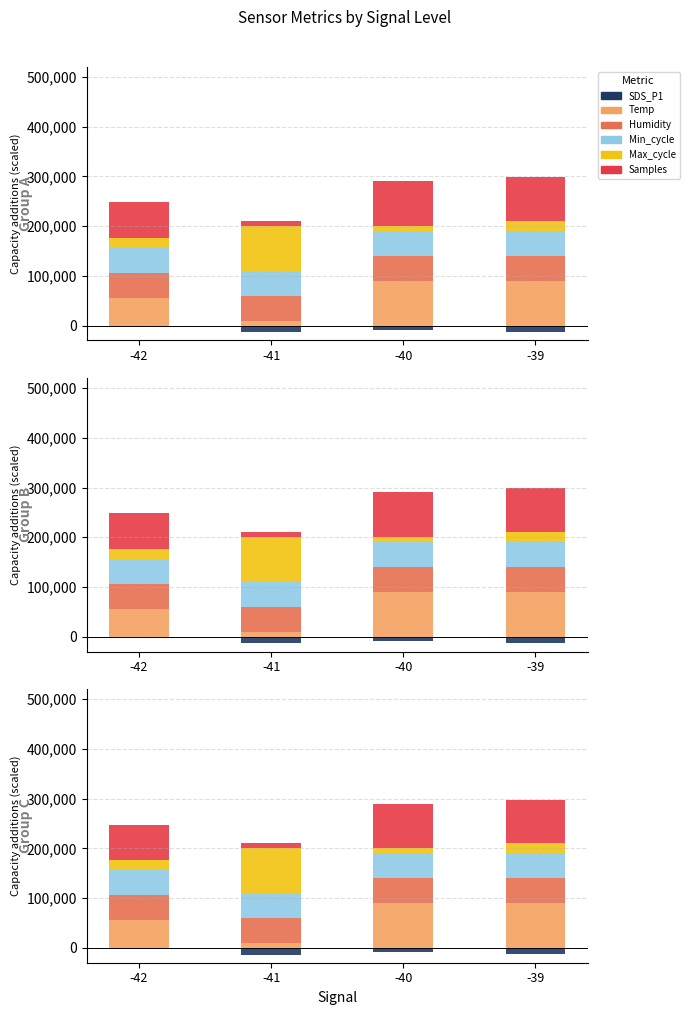

What are all the series names shown in the legend?

SDS_P1, Temp, Humidity, Min_cycle, Max_cycle, Samples